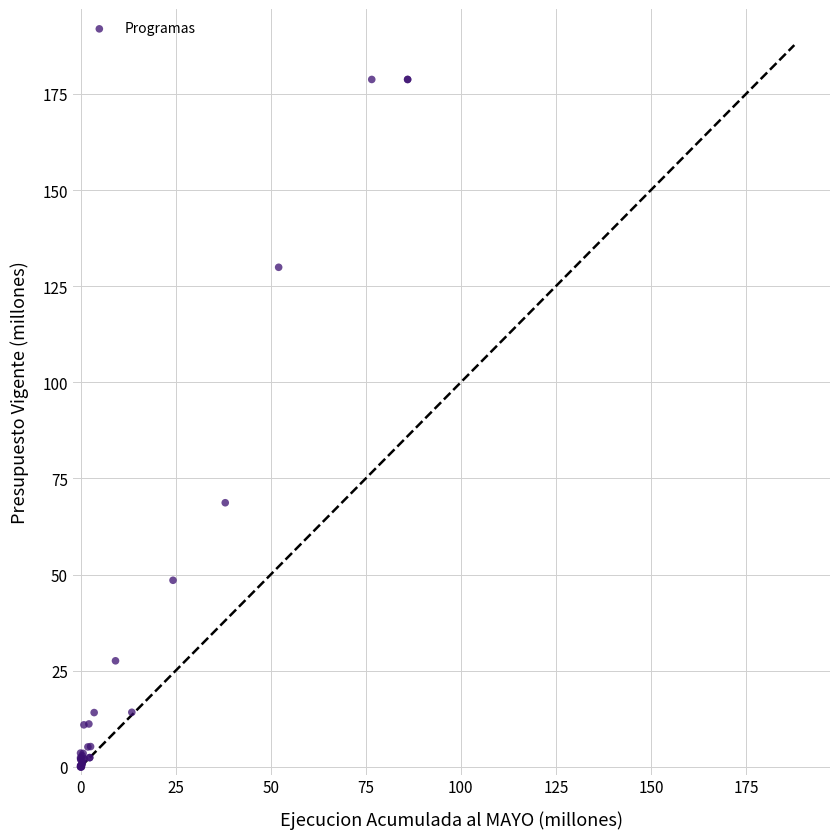

What Y value in the scatter plot is closest to 89?

68.7